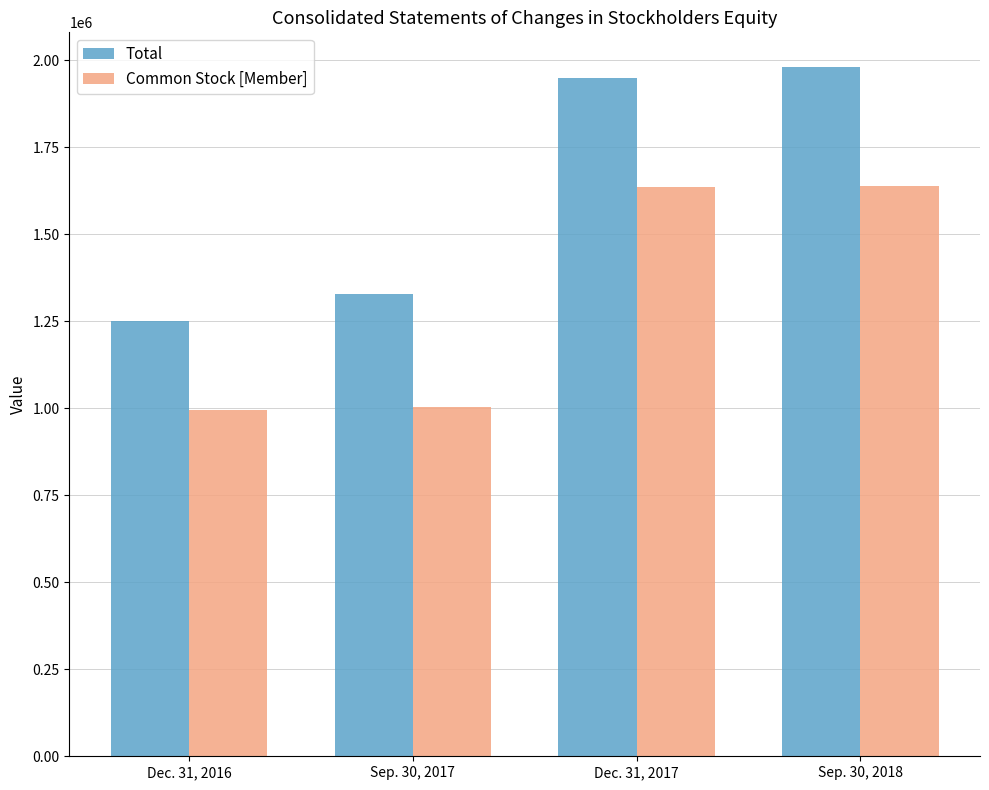

Rank the series by their average value, from highest to lowest.

Total, Common Stock [Member]